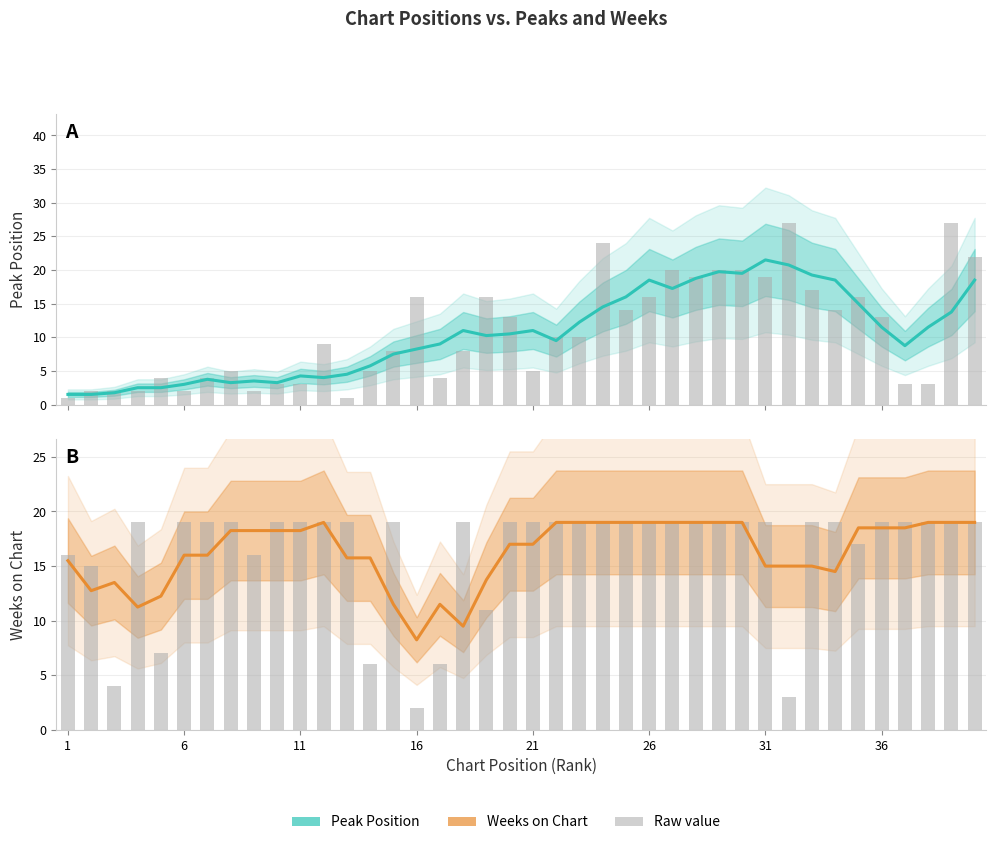

How many bars are there in total?

80